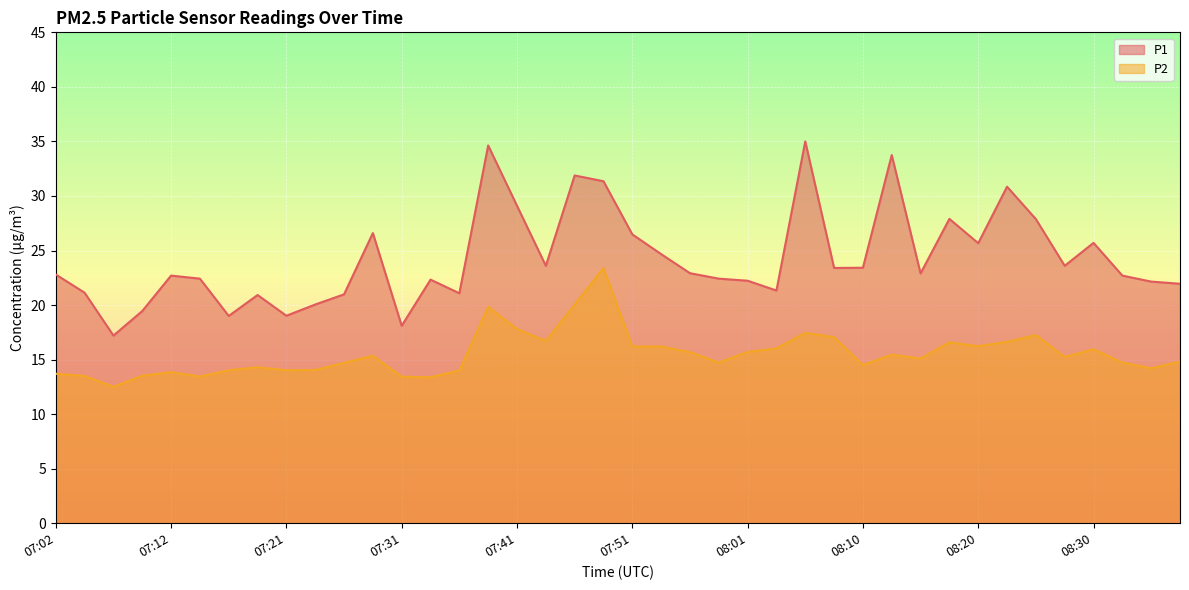

True or false: P1 and P2 intersect in this chart.

False